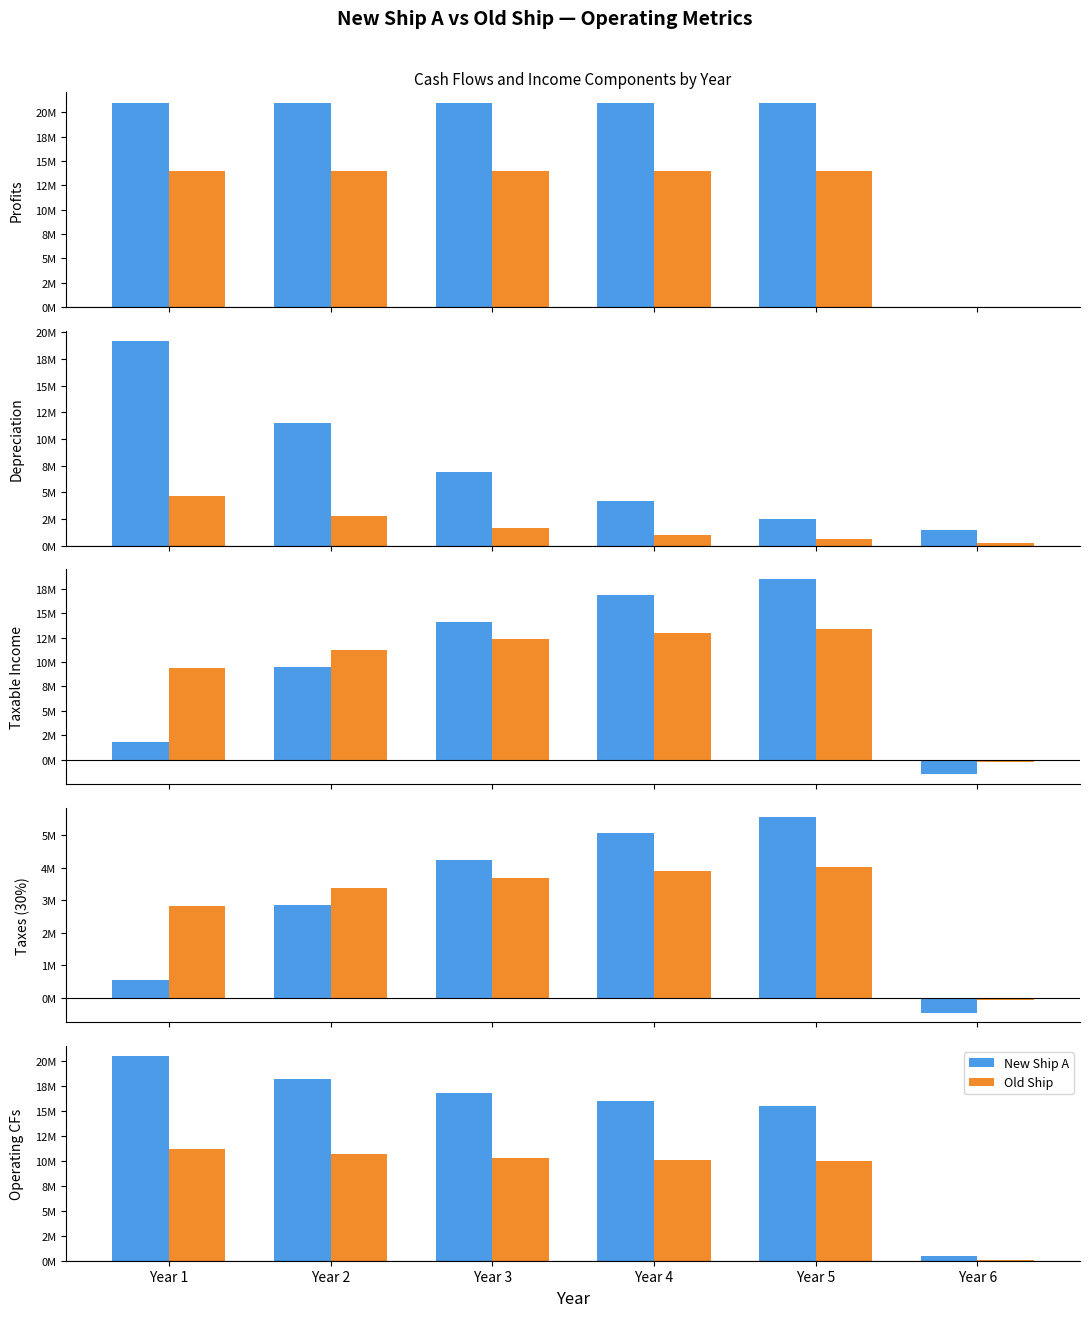

What is the sum of all New Ship A values?

87228153.6